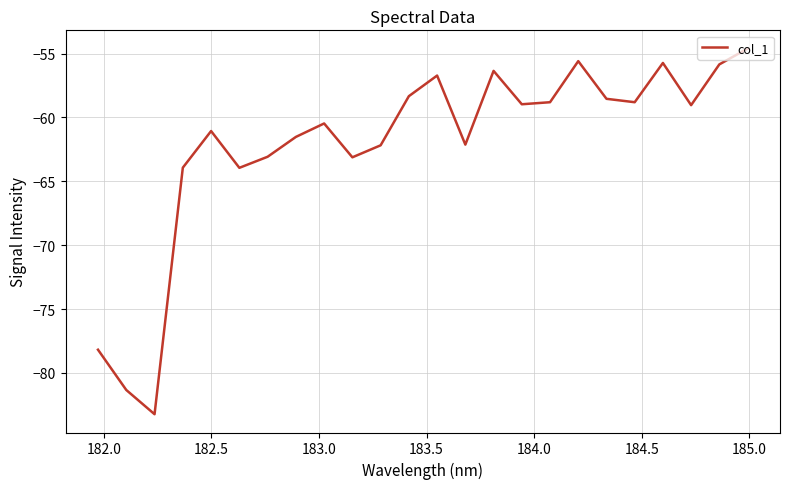

What is the smallest value displayed?

-83.2